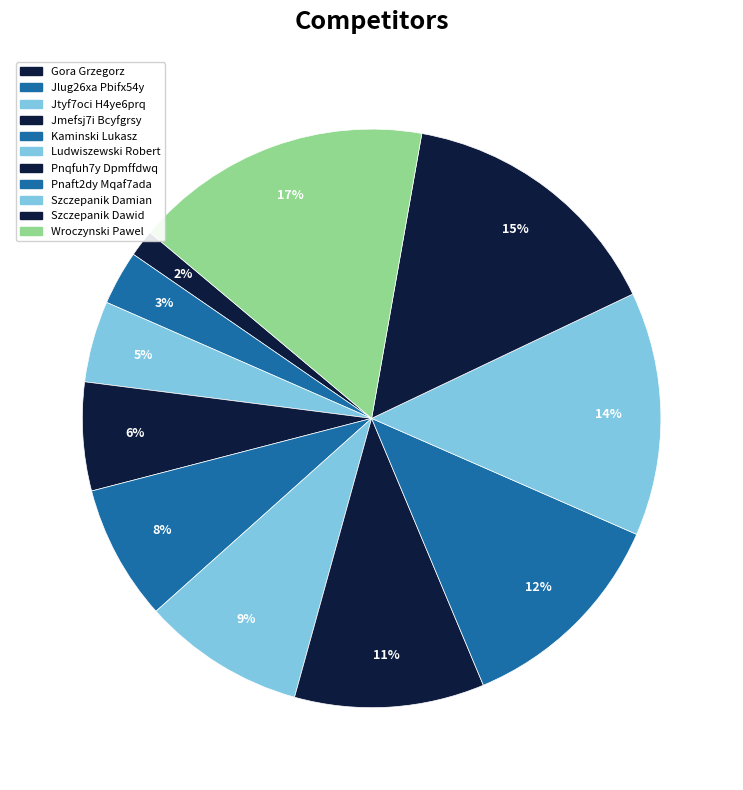

To the nearest percent, what percentage of the pie is Pnaft2dy Mqaf7ada?

12%